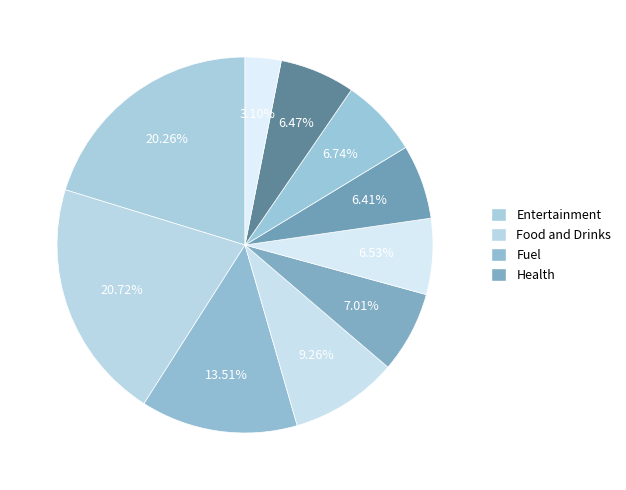

Count the number of slices in the pie.

10